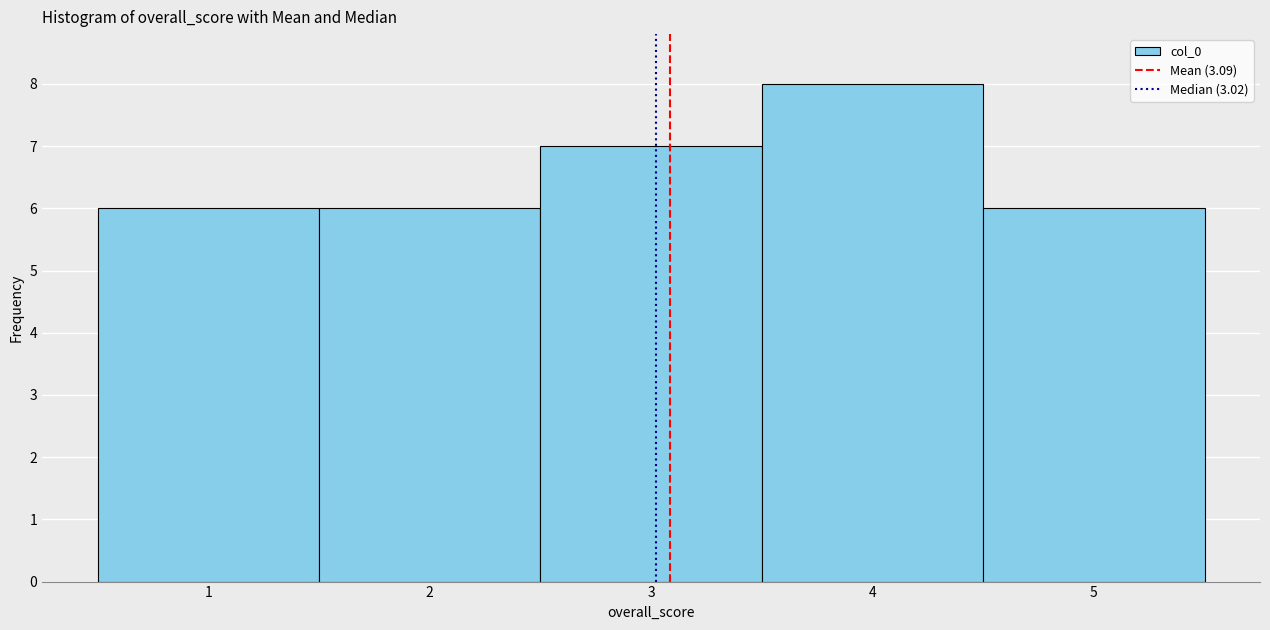

What is the height of the bar covering 2.5 to 3.5 on the x-axis? The values are not printed on the chart, so give them approximately, as read against the axis.

7